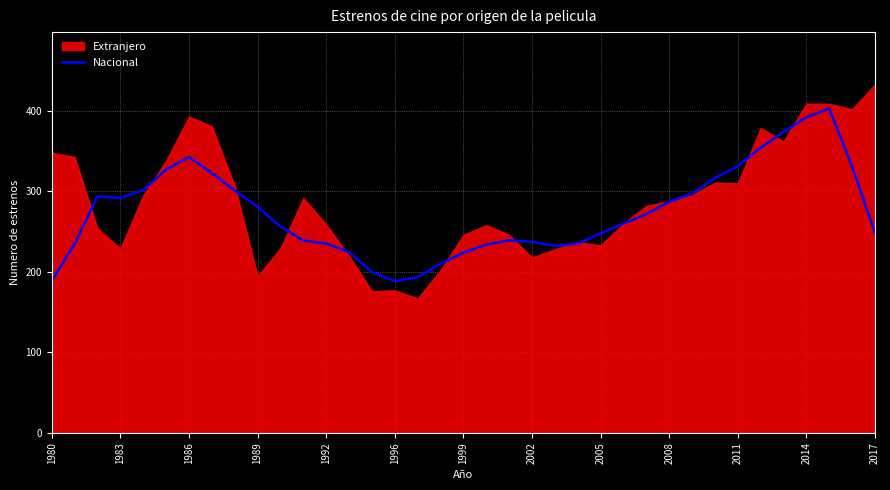

The chart shows a value of 403.0 at 34. True or false?

True